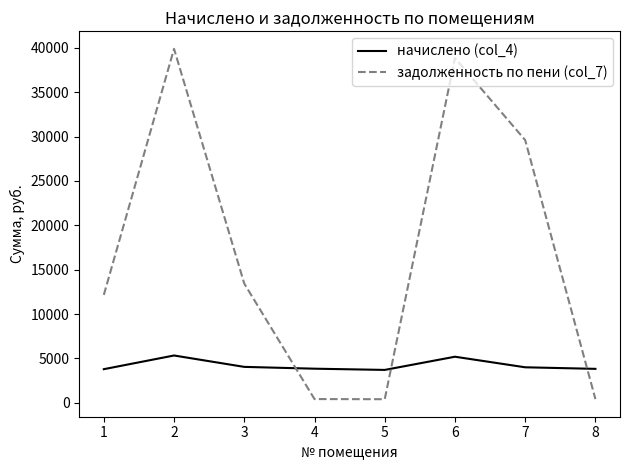

What is the greatest value displayed?

39883.8